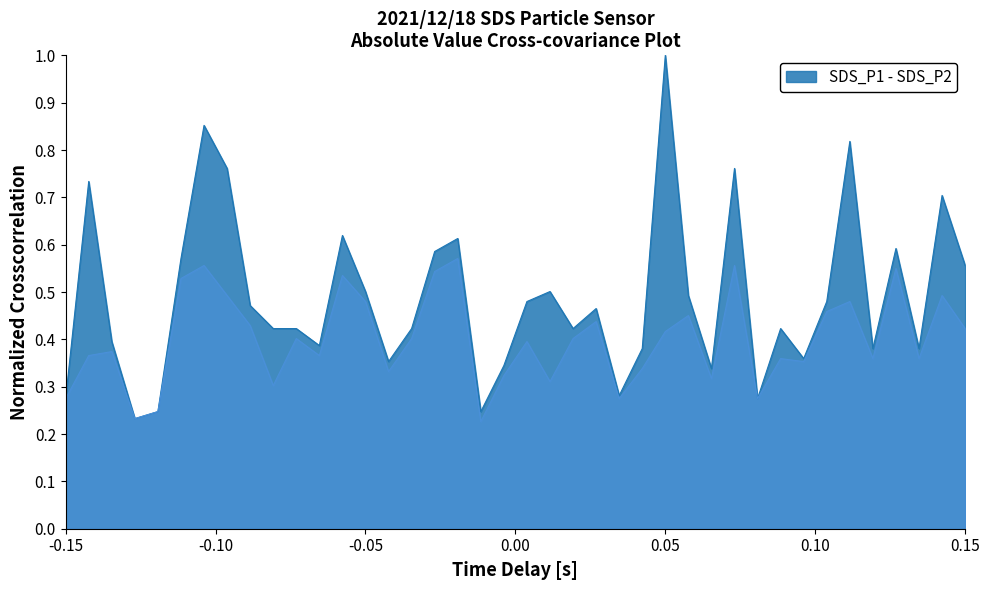

True or false: SDS_P2 and SDS_P1 cross at least once.

False